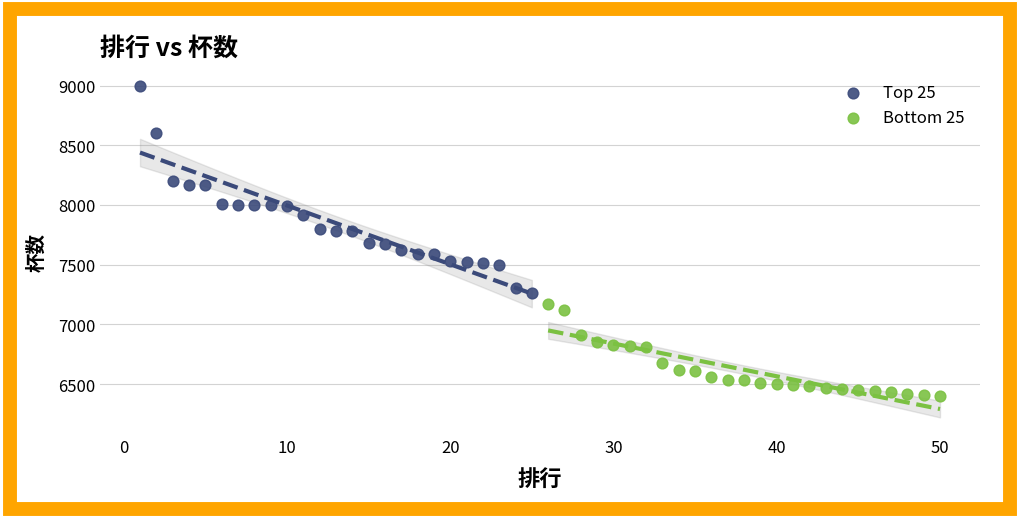

Which series contains the highest Y value?

Top 25